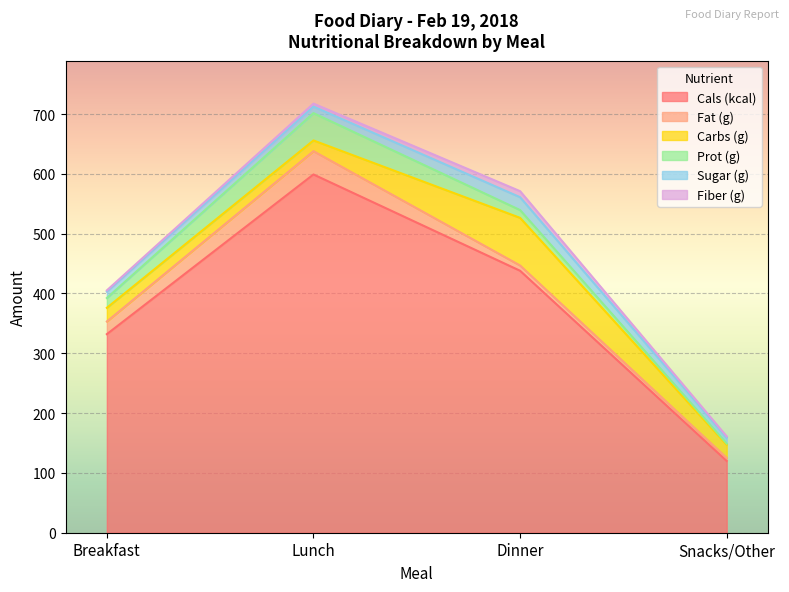

What is the difference between the maximum and minimum values in the Prot (g) series?

43.7